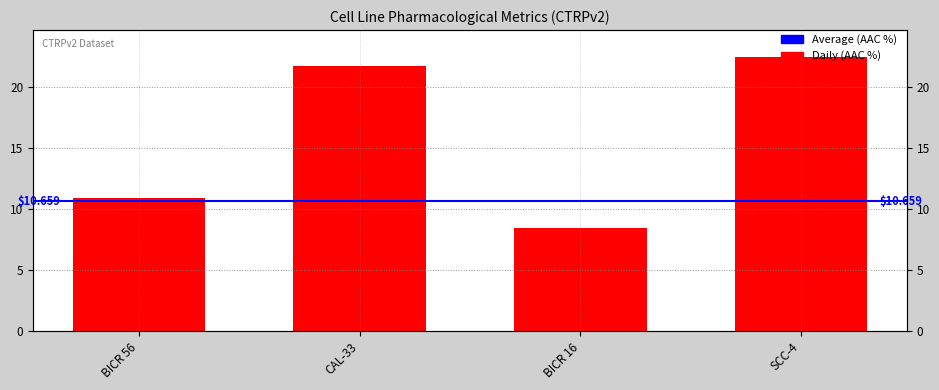

What is the label of the 2nd bar from the right?

BICR 16